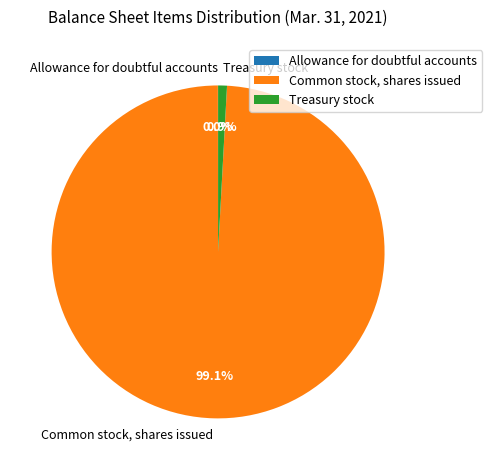

Which category has the biggest portion of the pie?

Common stock, shares issued